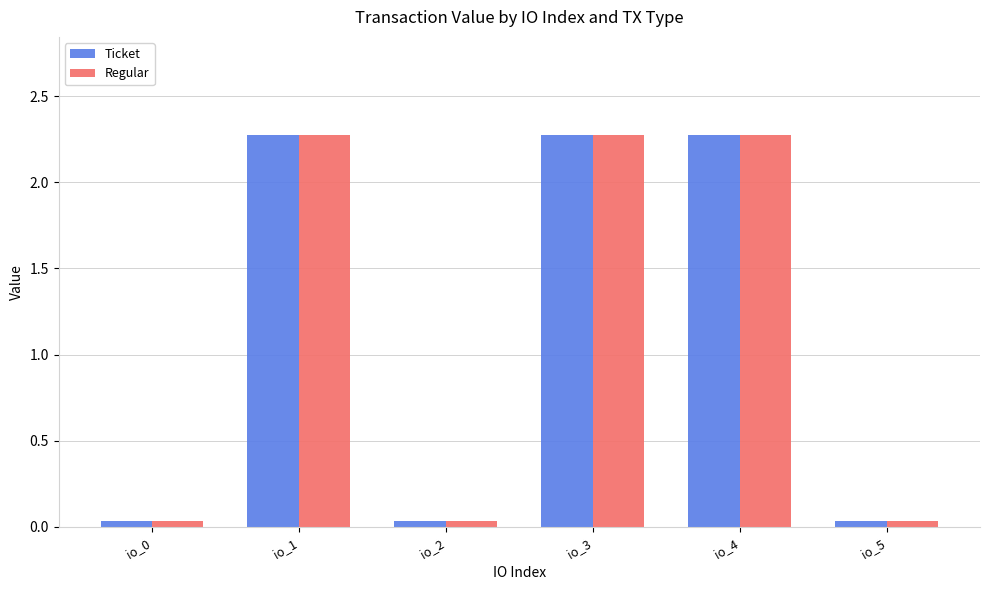

What is the difference between the second highest and minimum values in the Regular series?

2.2